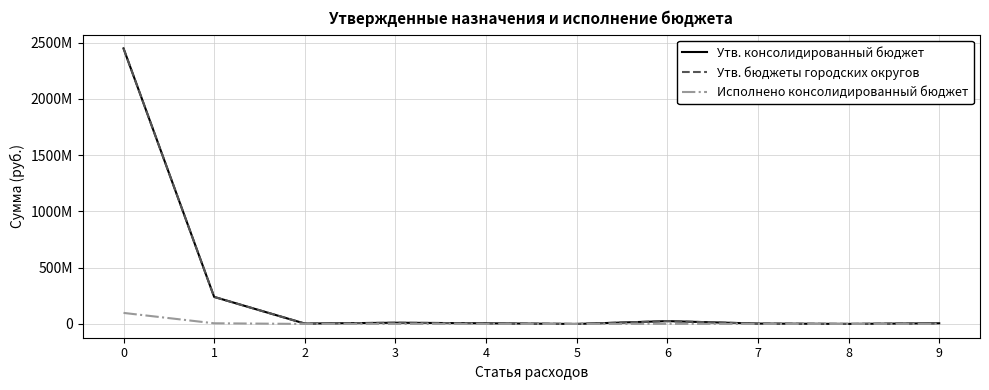

Which series has the largest range (max minus min)?

Утв. консолидированный бюджет